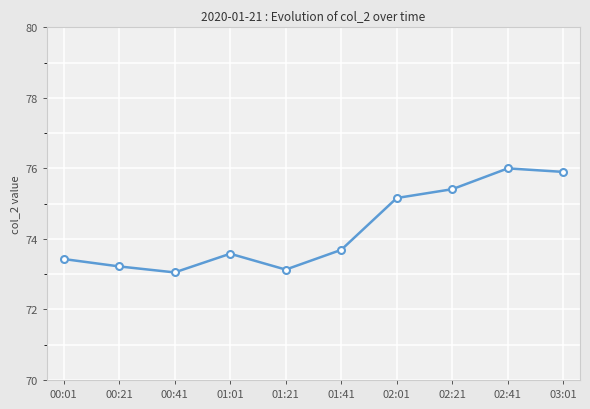

At which category does the data reach its first local peak?

01:01